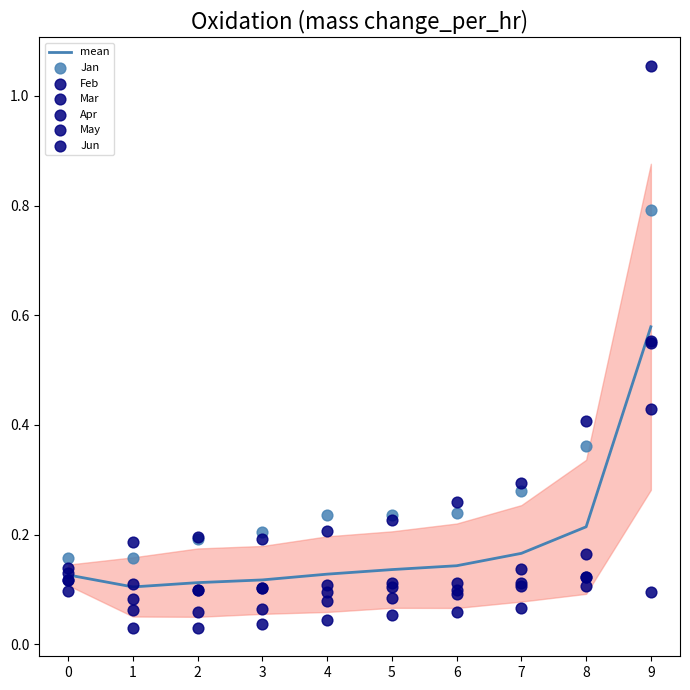

Which series reaches the maximum Y coordinate?

Feb